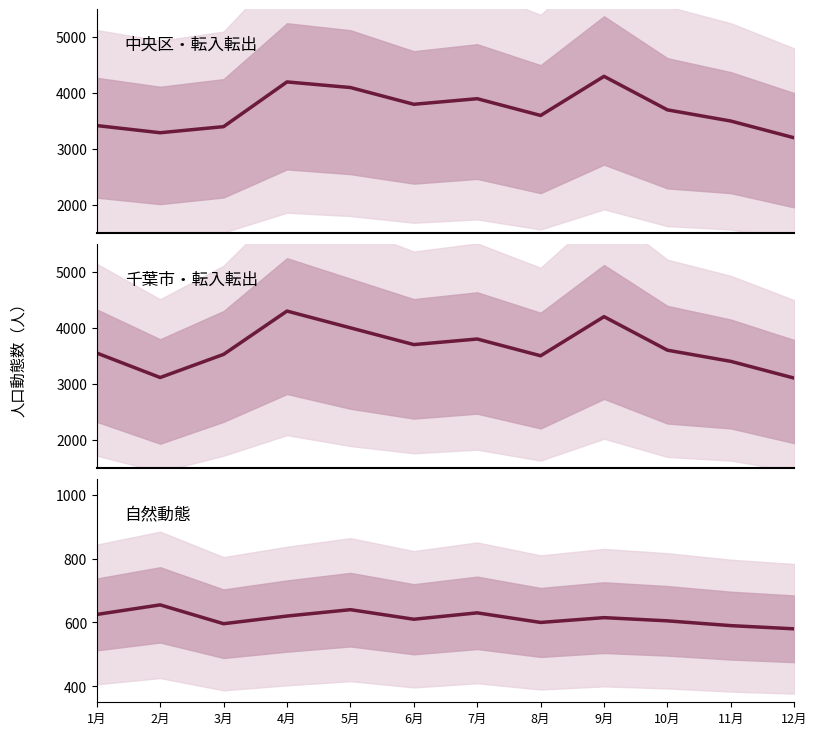

In 転出総数, how many points are lower than both neighbors (excluding endpoints)?

3